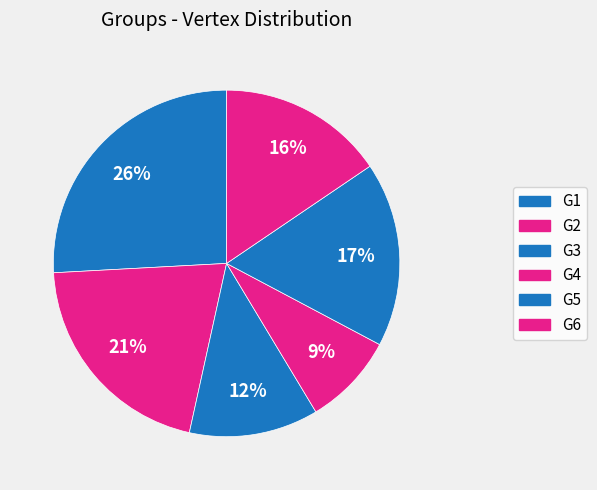

Rank the categories by value from highest to lowest.

G1, G2, G5, G6, G3, G4